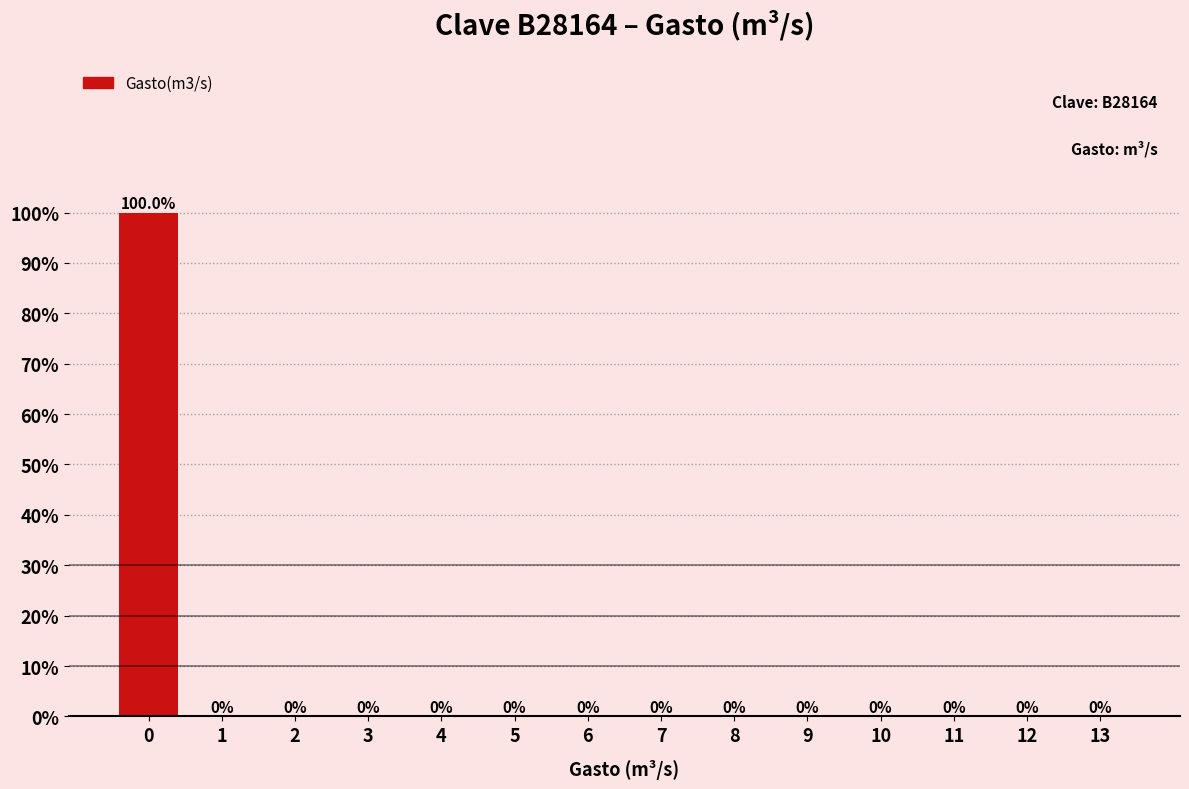

Reading left to right, transcribe all the data shown in this chart.

0=100	1=0	2=0	3=0	4=0	5=0	6=0	7=0	8=0	9=0	10=0	11=0	12=0	13=0